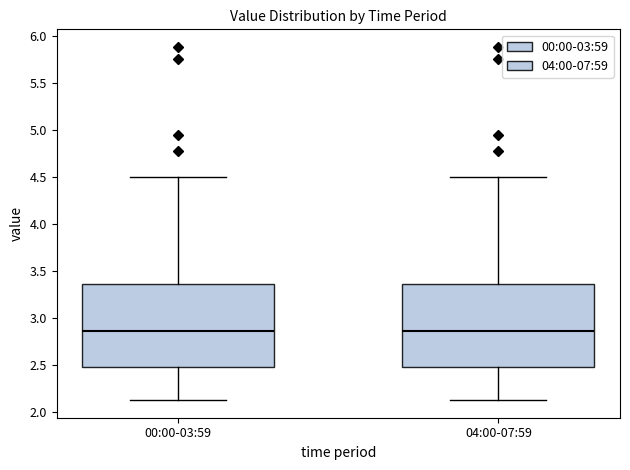

Reading left to right, read every box against the y-axis: the position of its median line, the range the box covers, and the ends of its whiskers. The values are not printed on the chart, so give them approximately, as read against the axis.

00:00-03:59: median 2.85, box 2.50 to 3.35, whiskers 2.15 to 4.50
04:00-07:59: median 2.85, box 2.50 to 3.35, whiskers 2.15 to 4.50